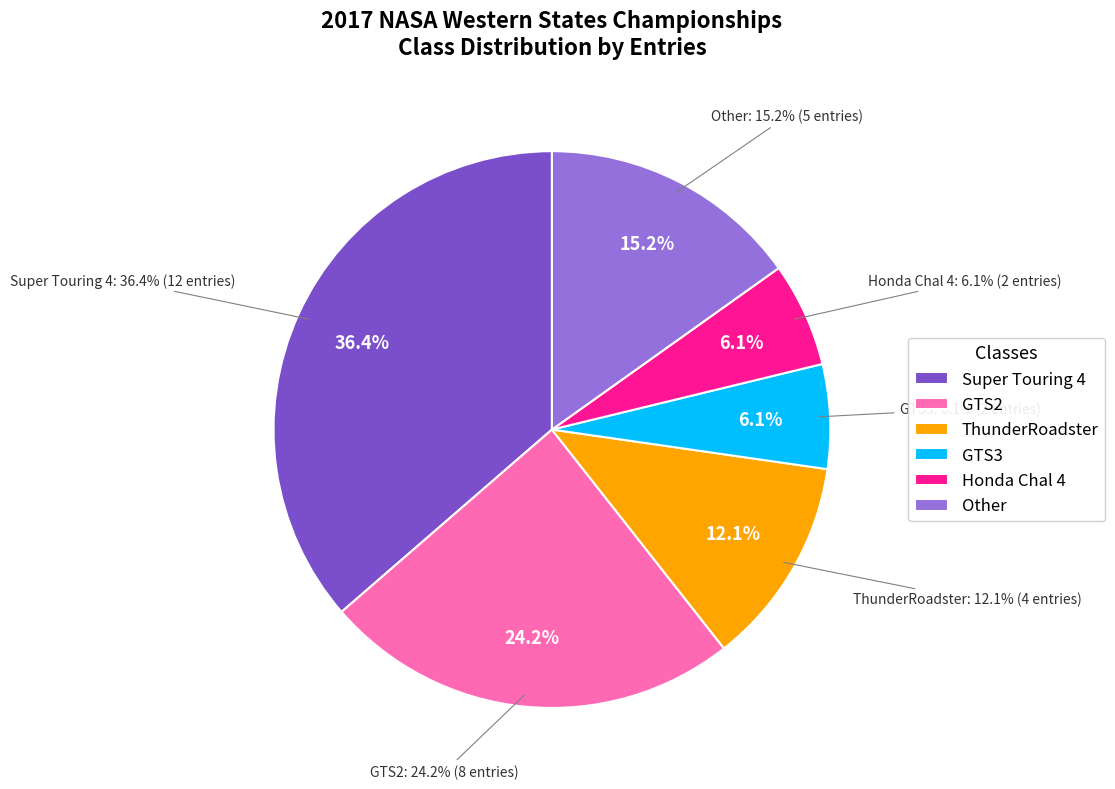

Is it true that ThunderRoadster is 1% of the pie?

False